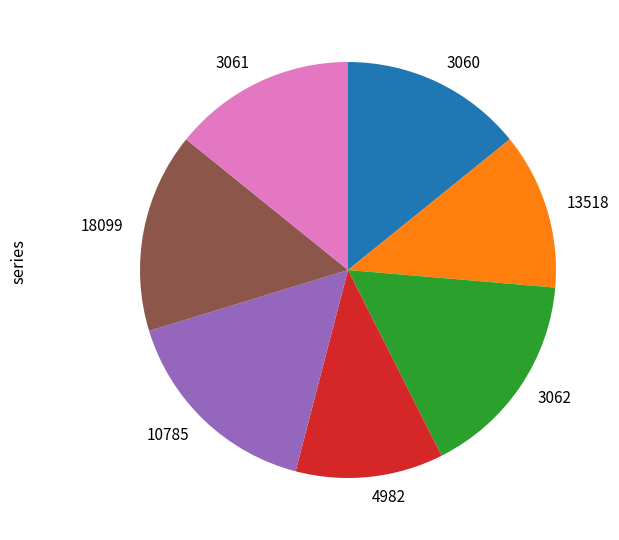

What is the ratio of the value at 18099 to the value at 3060?

1.1